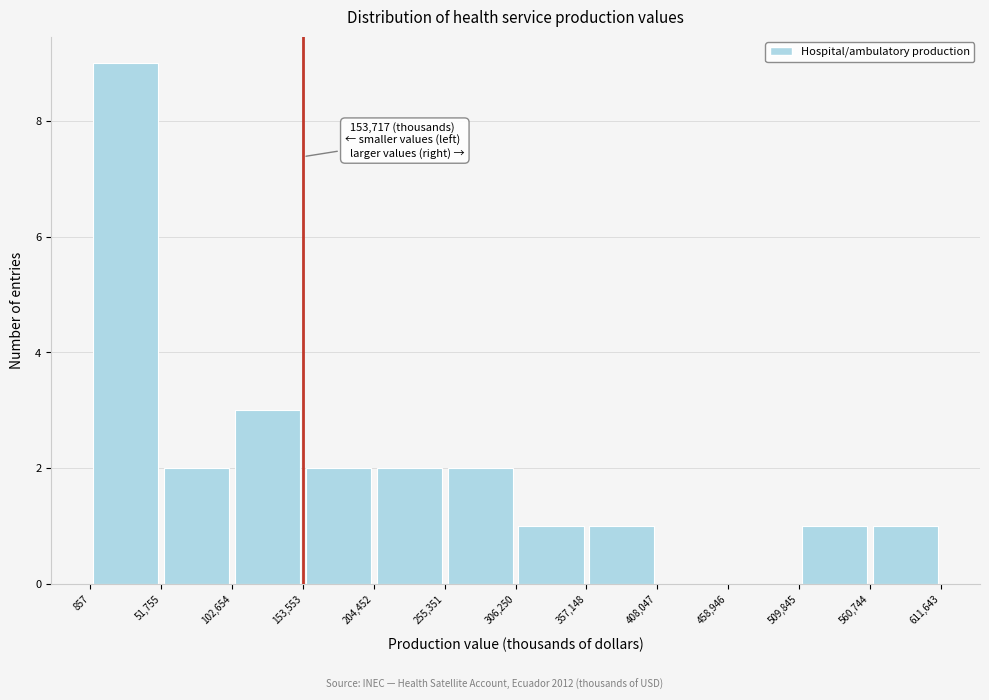

Over which range of the x-axis is the bar tallest?

857 to 51,755